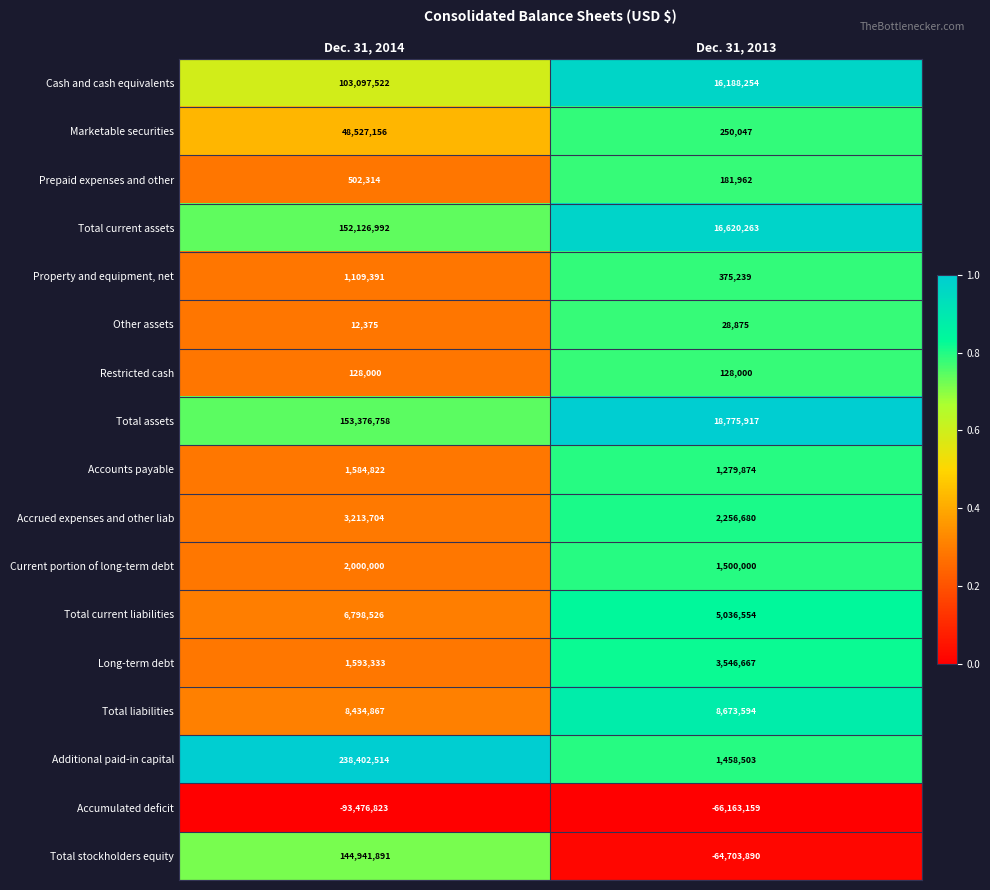

The Accounts payable series shows 1279874 at Dec. 31, 2013. True or false?

True